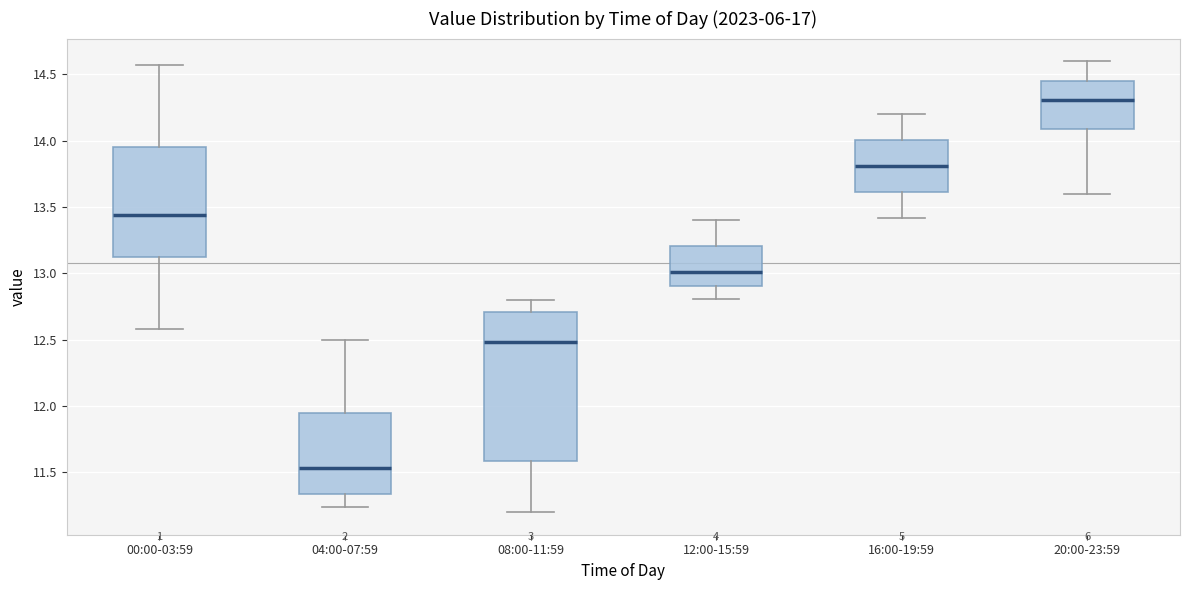

Comparing the boxes themselves (not the whiskers), which one is the tallest?

08:00-11:59